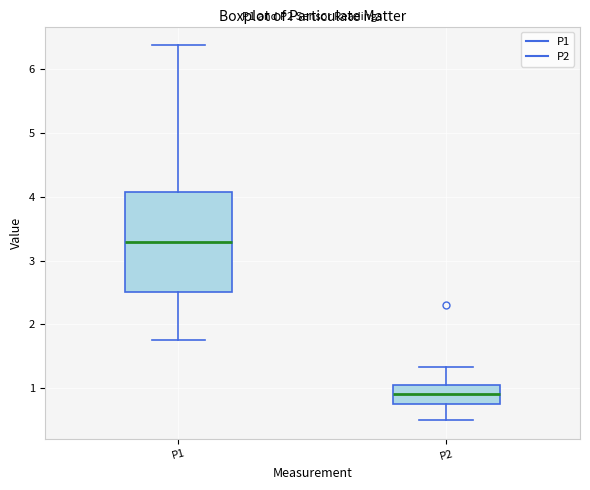

Reading left to right, read every box against the y-axis: the position of its median line, the range the box covers, and the ends of its whiskers. The values are not printed on the chart, so give them approximately, as read against the axis.

P1: median 3.3, box 2.5 to 4.1, whiskers 1.8 to 6.4
P2: median 0.9, box 0.8 to 1.1, whiskers 0.5 to 1.3